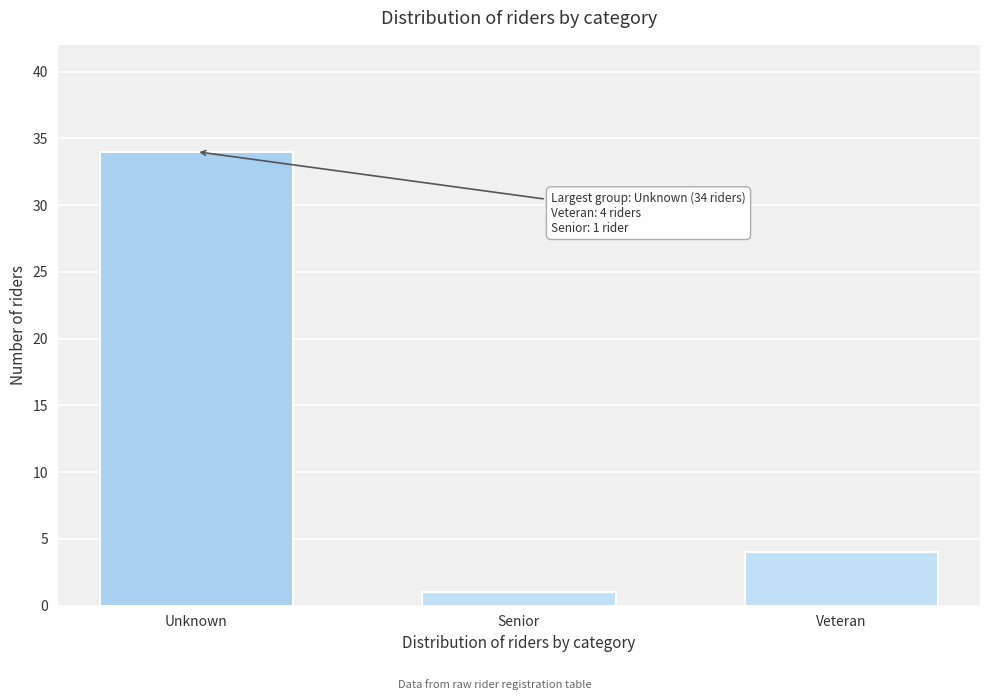

Reading left to right, list all the values displayed in this chart.

34	1	4